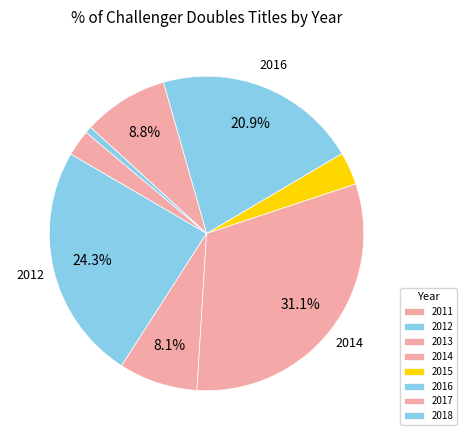

Does 2011 account for over 50% of the chart?

No